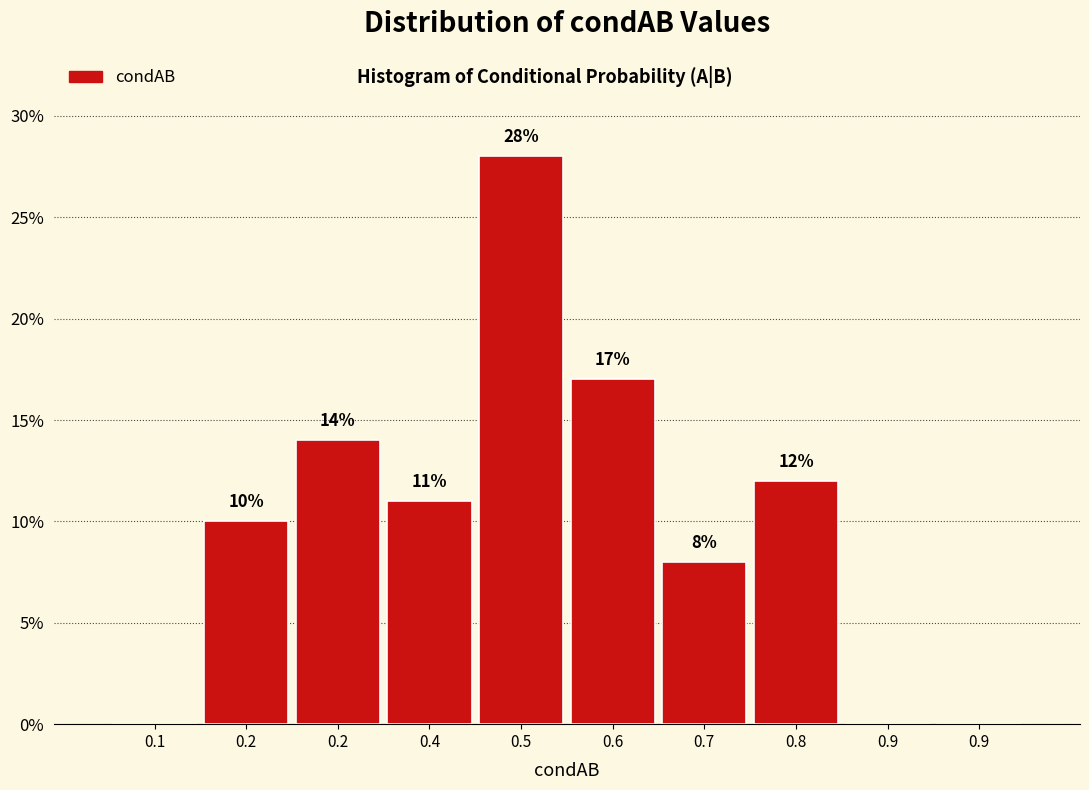

How many categories are shown in the chart?

10